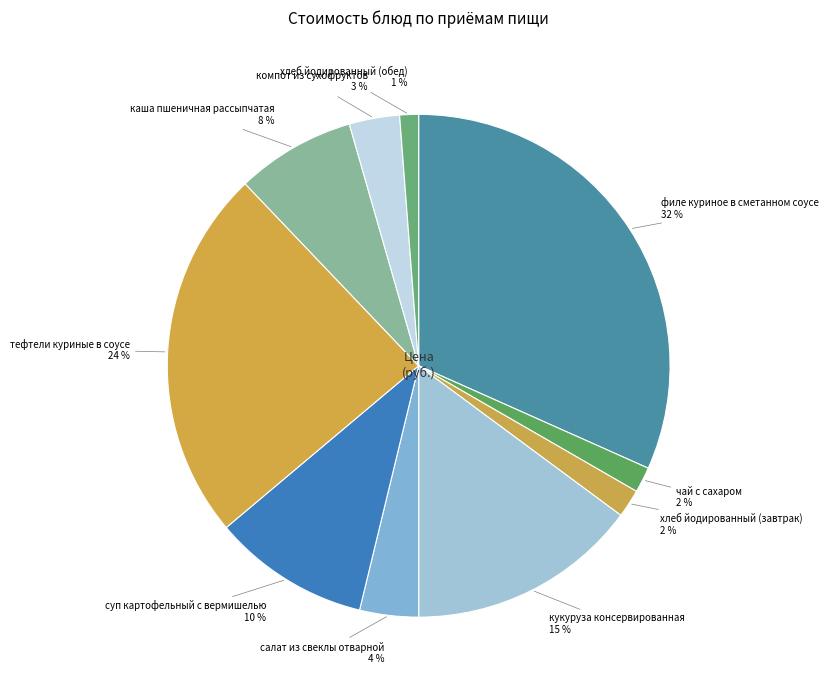

To the nearest percent, what is the average slice percentage?

10%